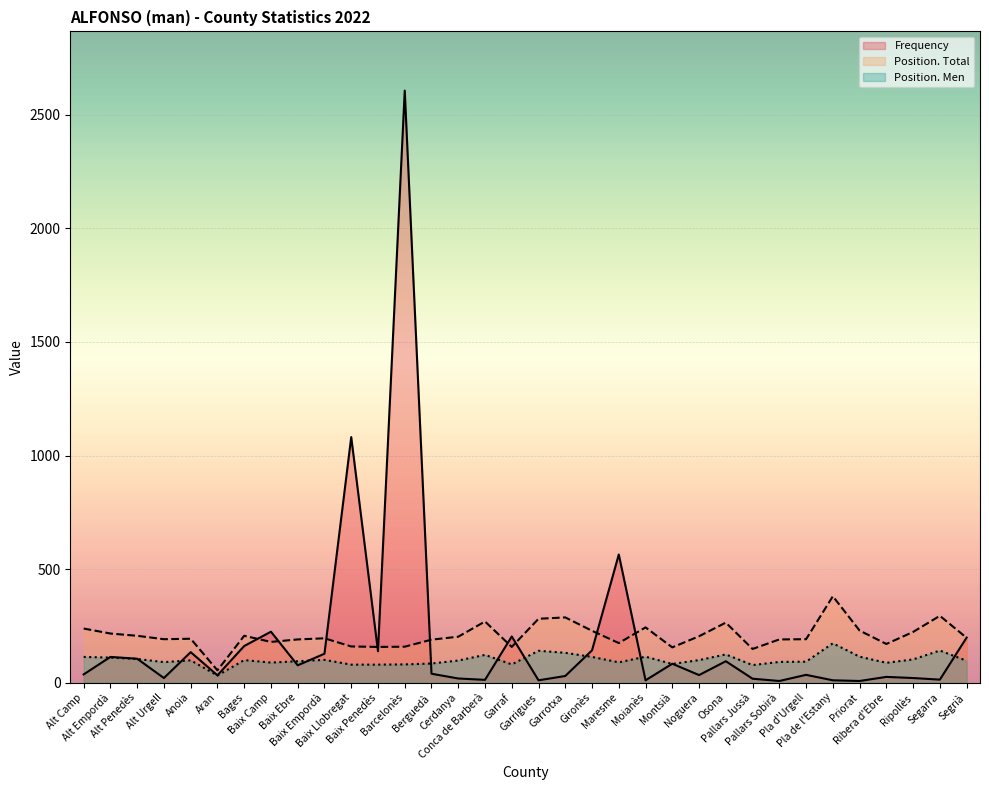

Which has a higher value, Ribera d'Ebre or Montsià?

Montsià